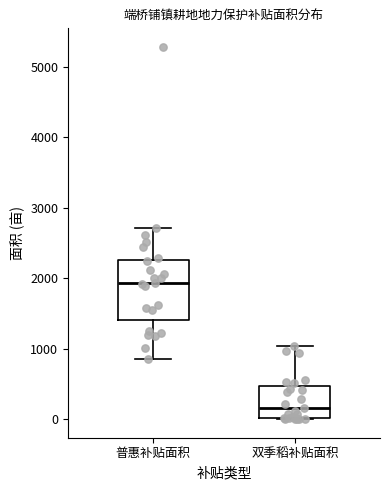

Comparing the boxes themselves (not the whiskers), which one is the tallest?

普惠补贴面积